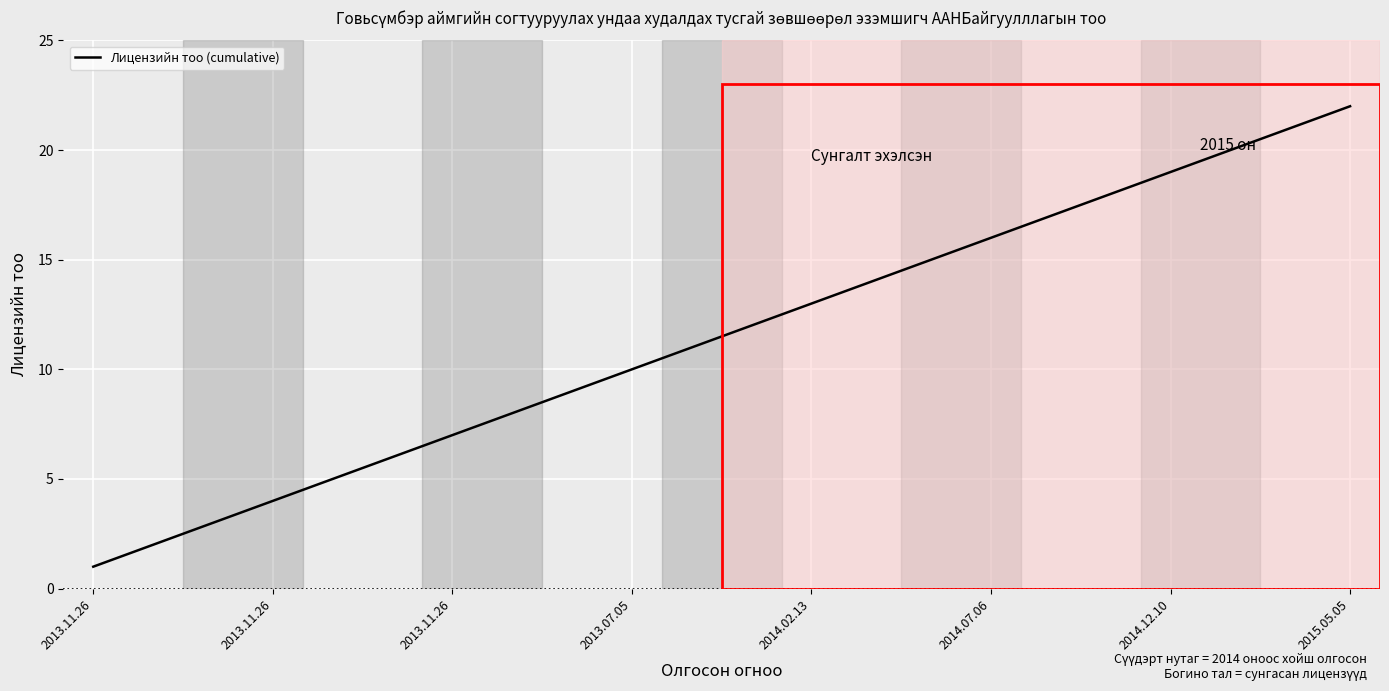

What is the maximum value shown in the chart?

22